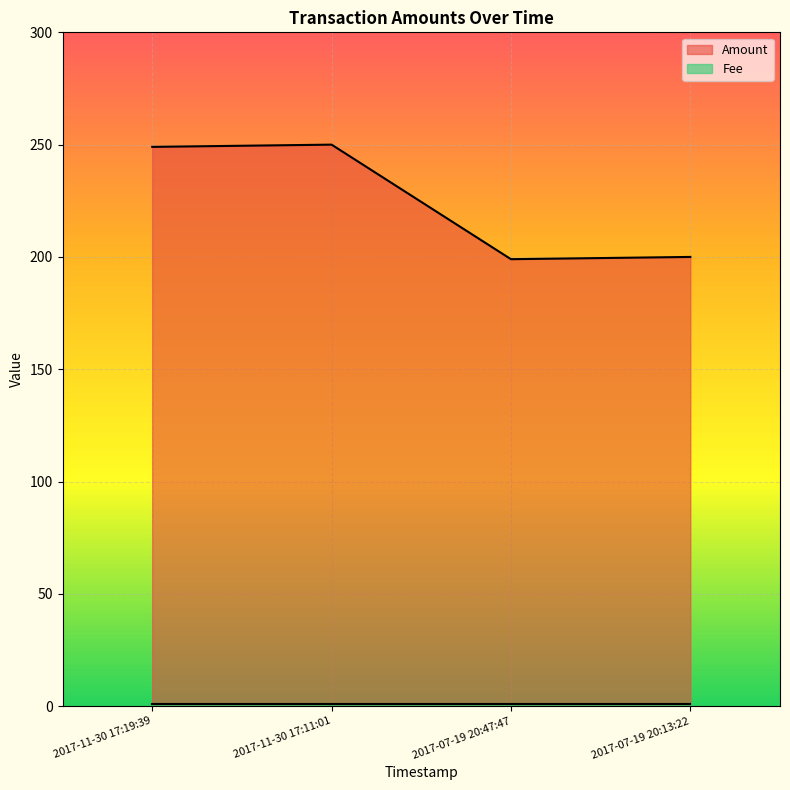

Reading right to left, extract all data points from this chart.

200	199	250	249